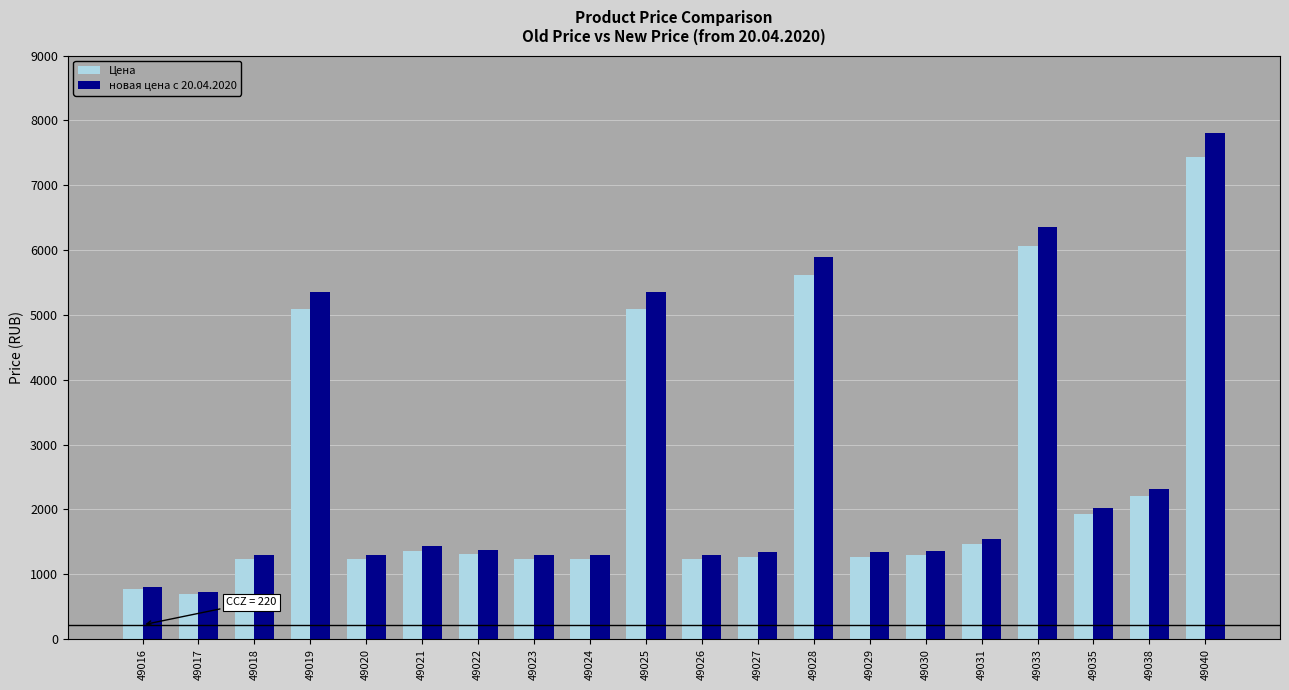

What is the total value across all series at 49030?

2657.0